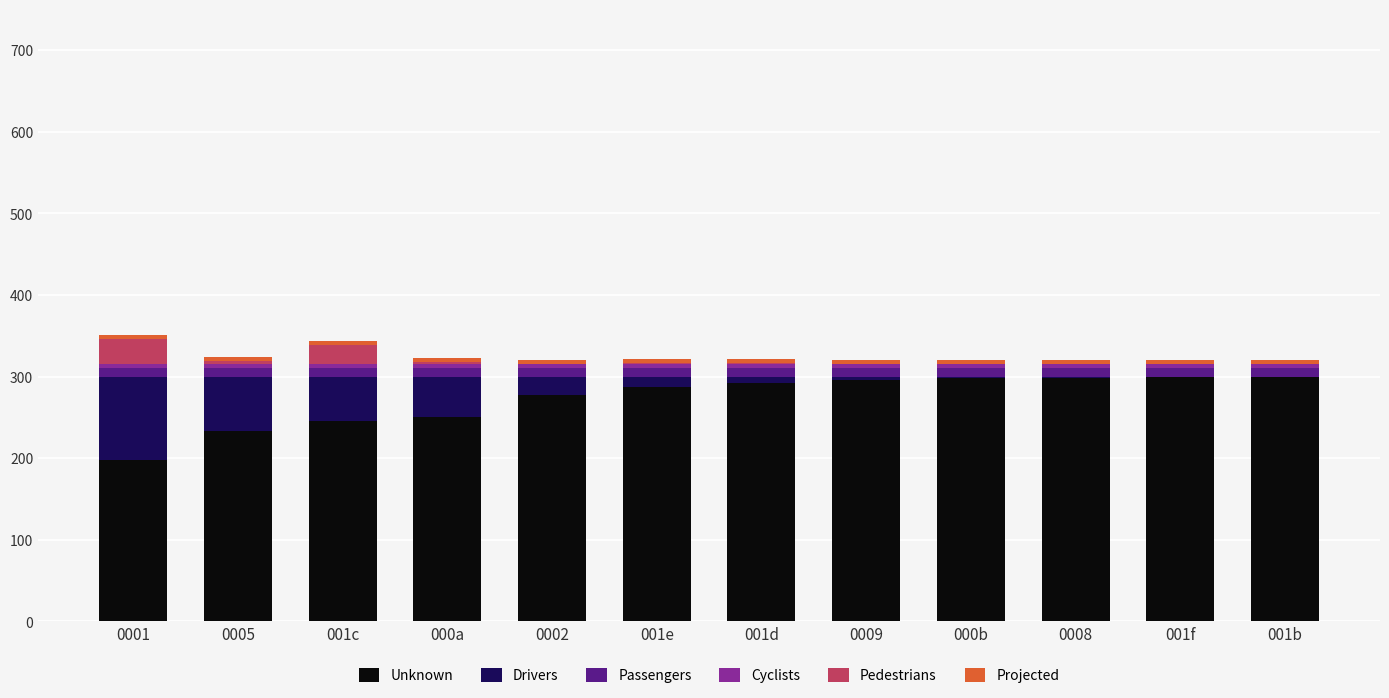

Does the chart contain stacked bars?

Yes